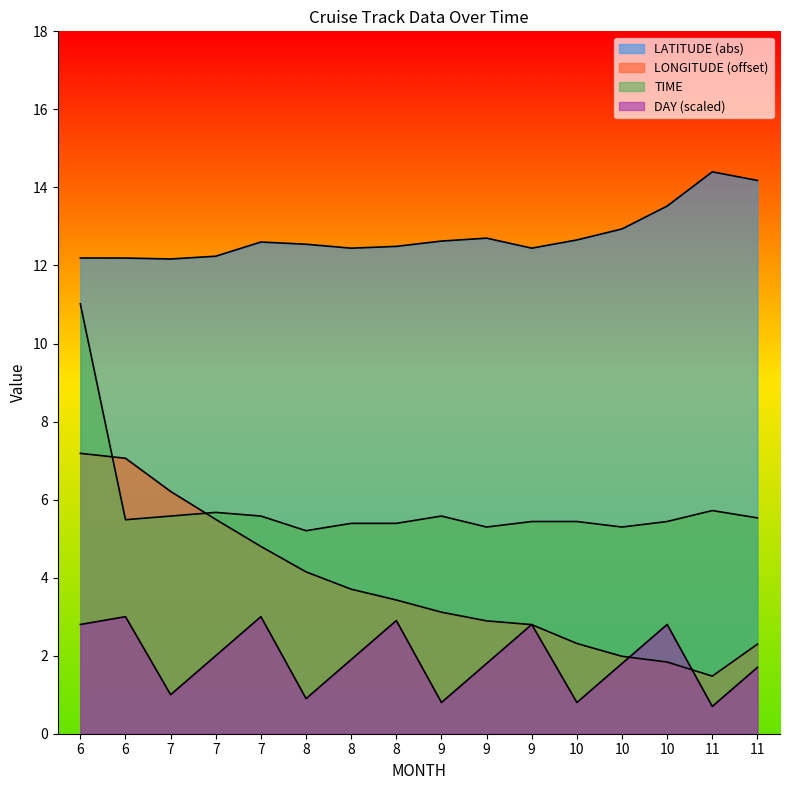

What is the sum of all LONGITUDE values?

60.7